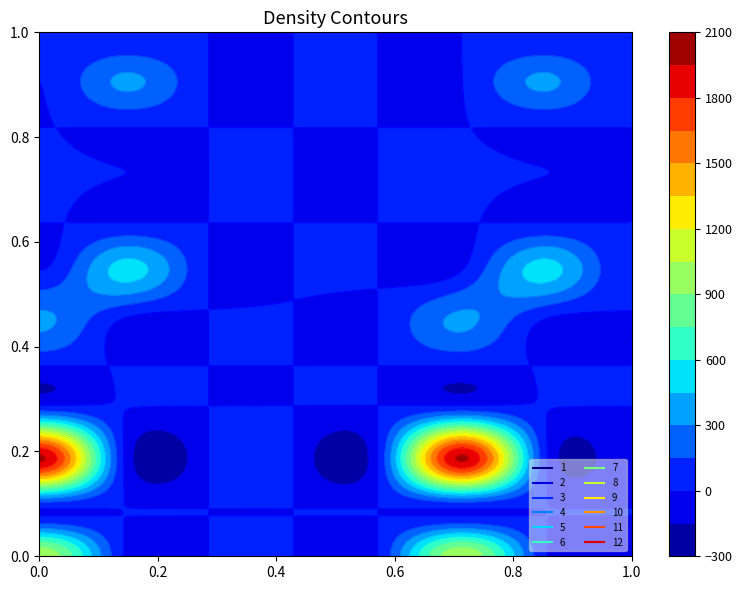

True or false: 1 has a value of 540.6 at 3.

False